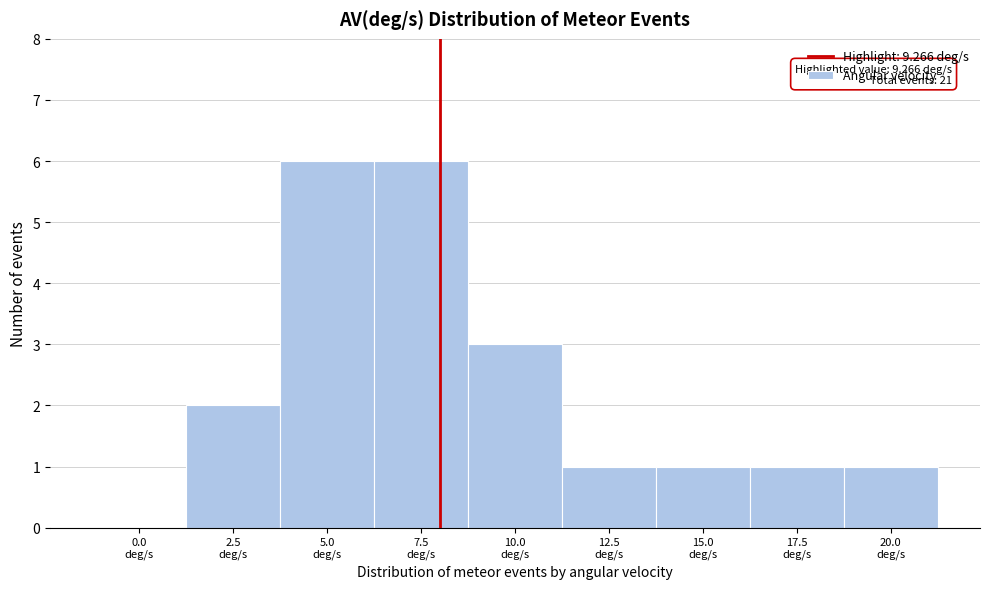

What is the sum of all values?

21